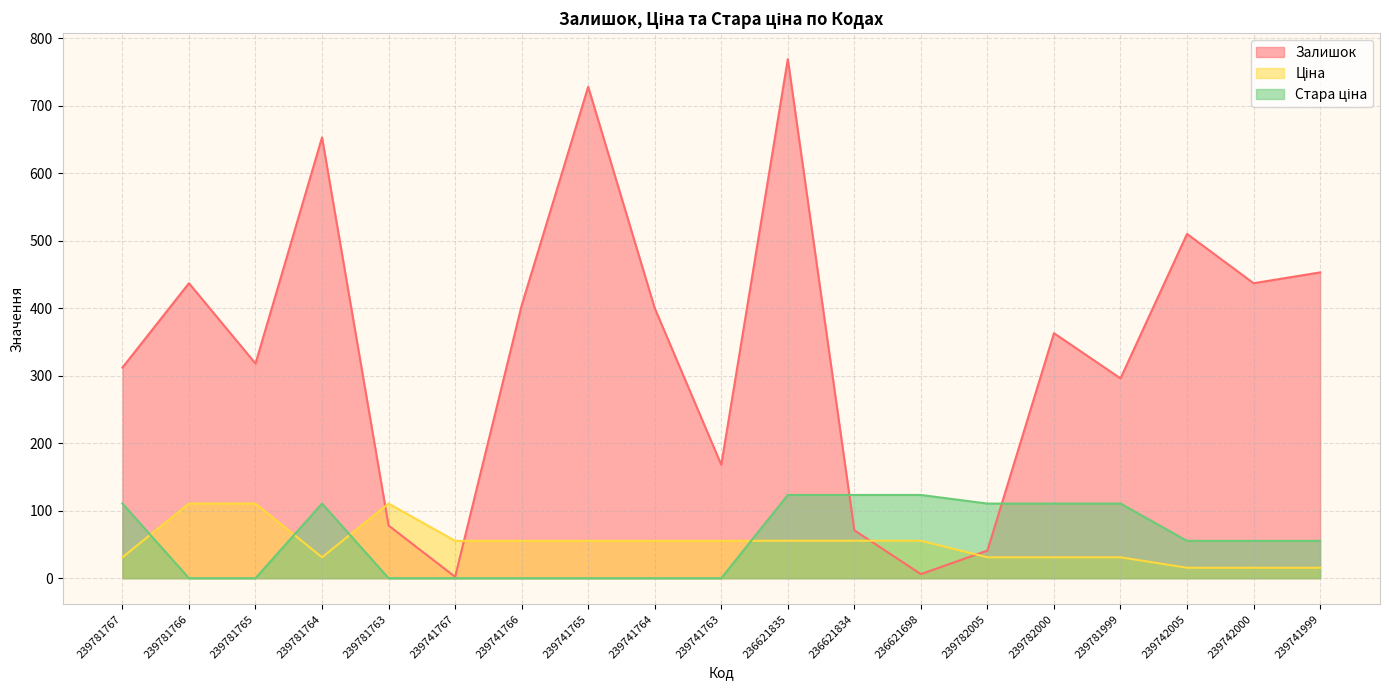

What is the difference between the maximum and second lowest values in the Ціна series?

95.1